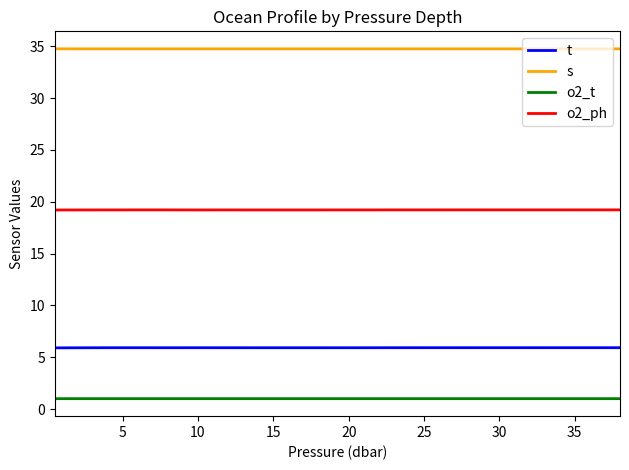

What is the average value of the o2_ph series?

19.2